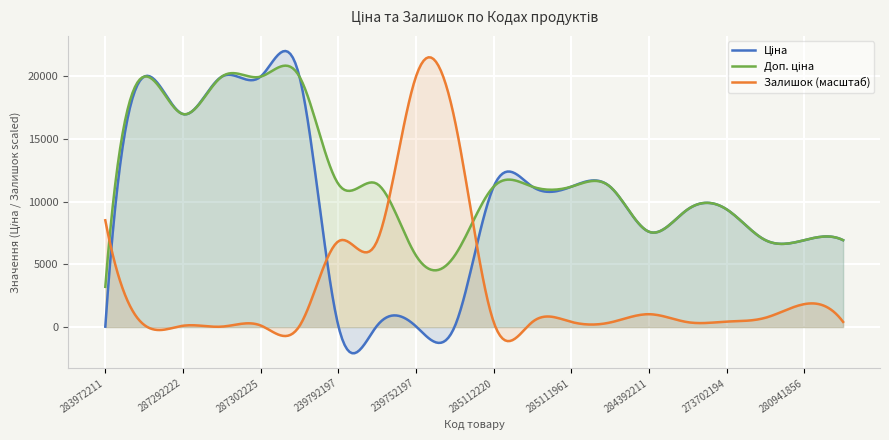

What is the sum of all Ціна values?

189101.4